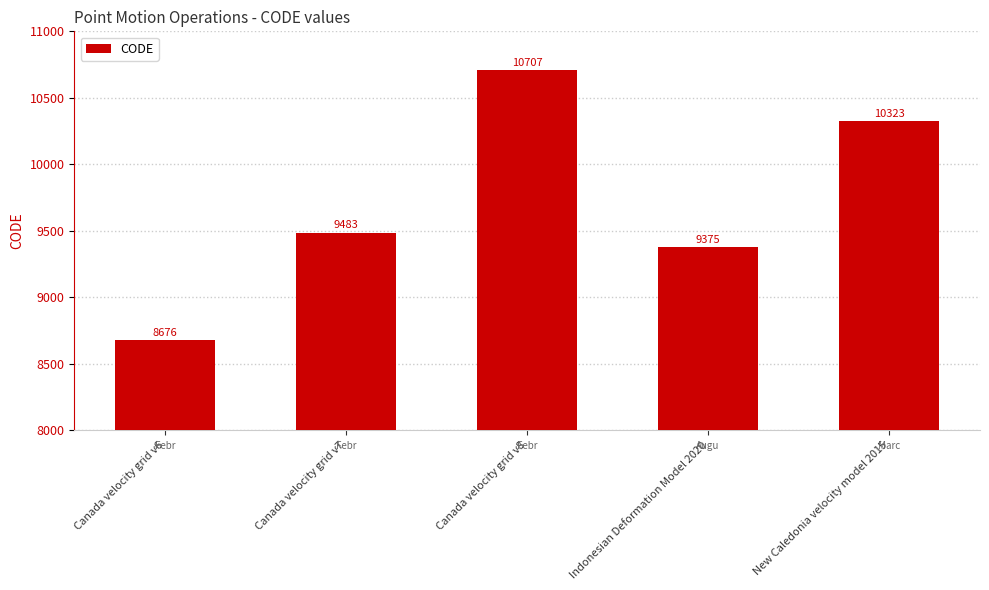

At which category does the chart reach its peak across all series?

Canada velocity grid v8